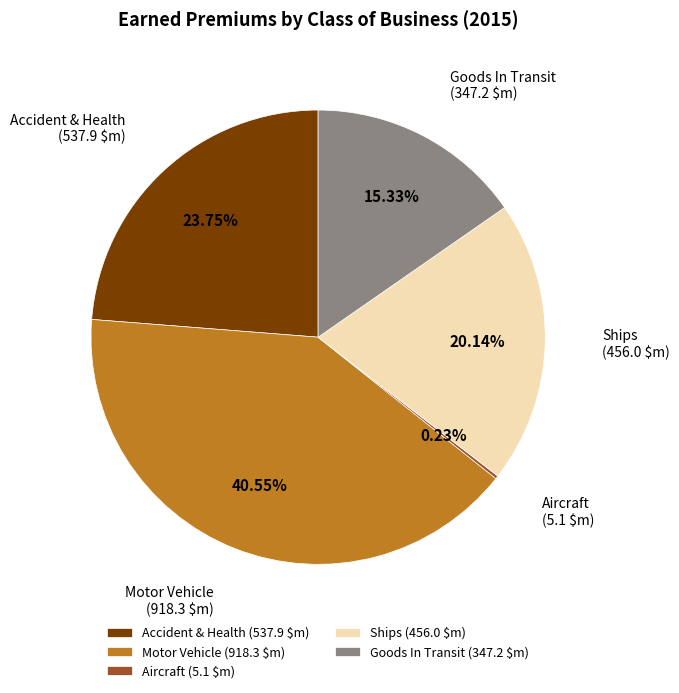

True or false: Ships accounts for 20% of the total.

True